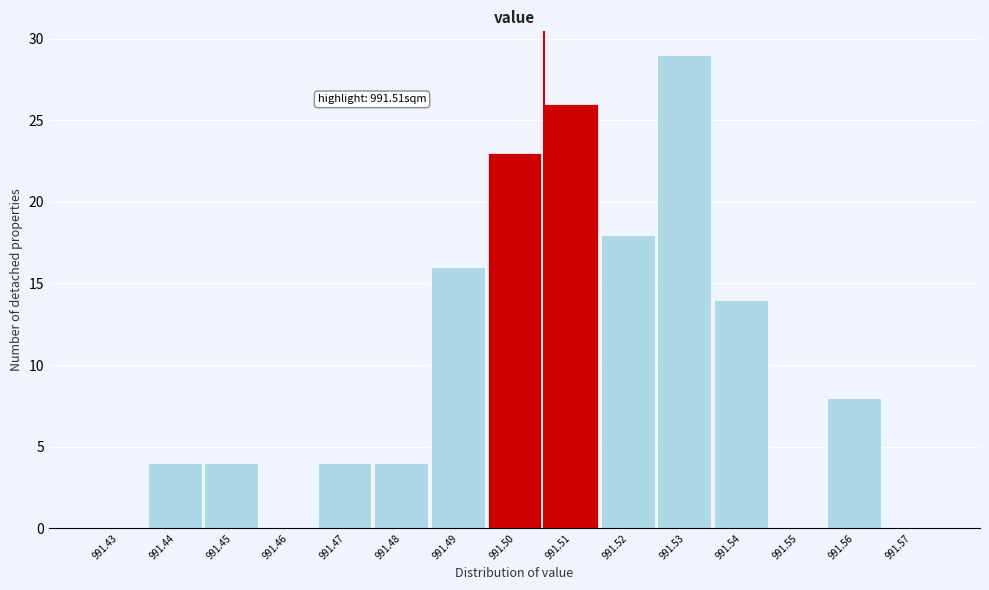

Reading left to right, extract all data points from this chart.

991.43=0	991.44=4	991.45=4	991.46=0	991.47=4	991.48=4	991.49=16	991.50=23	991.51=26	991.52=18	991.53=29	991.54=14	991.55=0	991.56=8	991.57=0